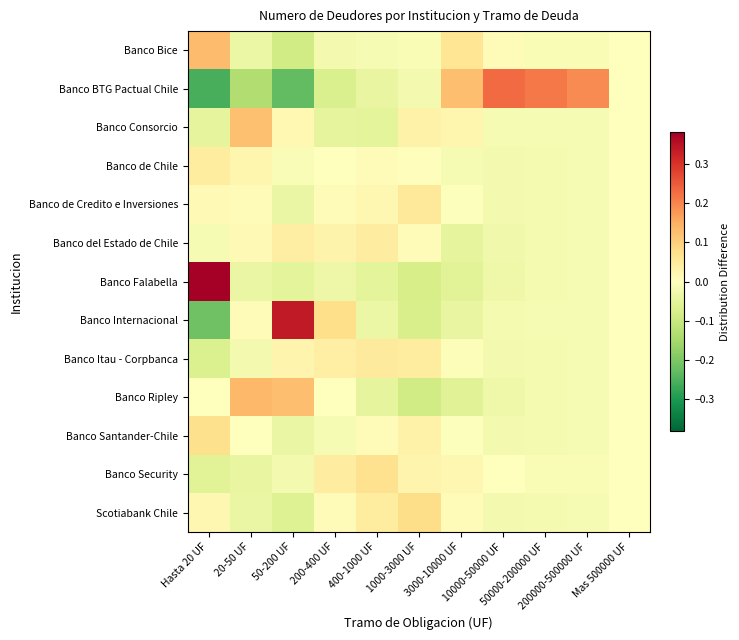

Which series has the widest spread of values?

Banco Internacional